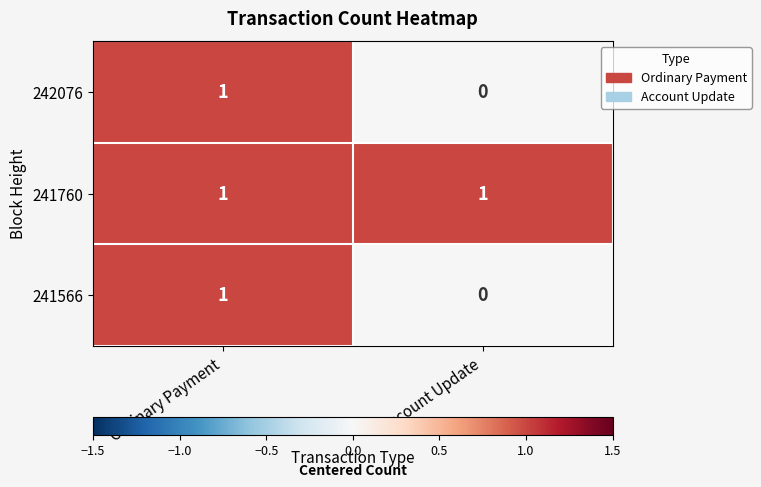

Reading right to left, extract all data points from this chart.

242076: 0	1
241760: 1	1
241566: 0	1